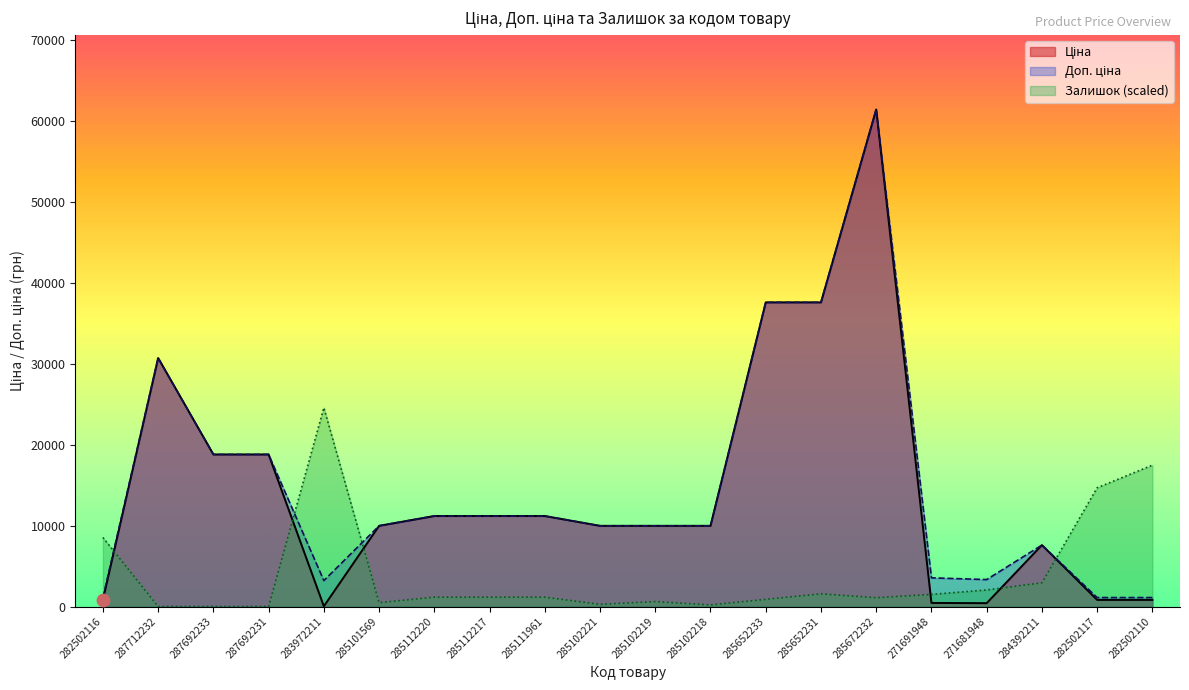

Which series reaches the maximum Y coordinate?

Ціна